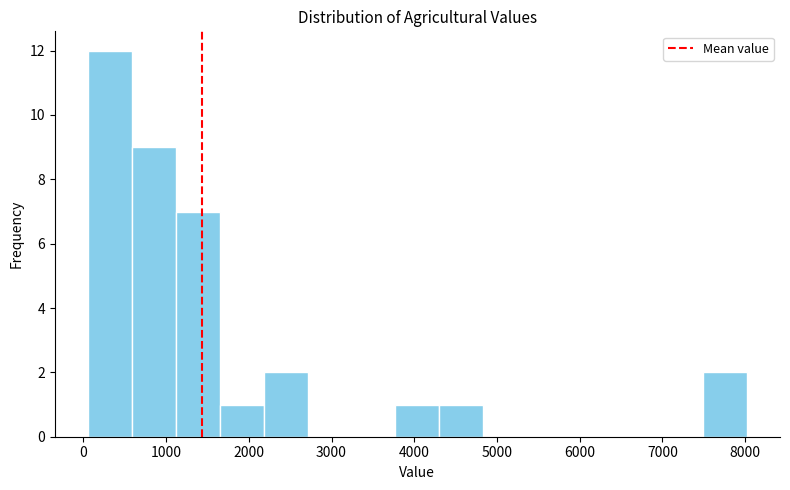

Reading left to right, transcribe this chart: for each bar, give the range it covers on the x-axis and its height. Neither the bar edges nor the heights are printed on the chart, so give them approximately, as read against the axes.

100 to 600: 12
600 to 1100: 9
1100 to 1600: 7
1600 to 2200: 1
2200 to 2700: 2
2700 to 3200: 0
3200 to 3800: 0
3800 to 4300: 1
4300 to 4800: 1
4800 to 5400: 0
5400 to 5900: 0
5900 to 6400: 0
6400 to 7000: 0
7000 to 7500: 0
7500 to 8000: 2